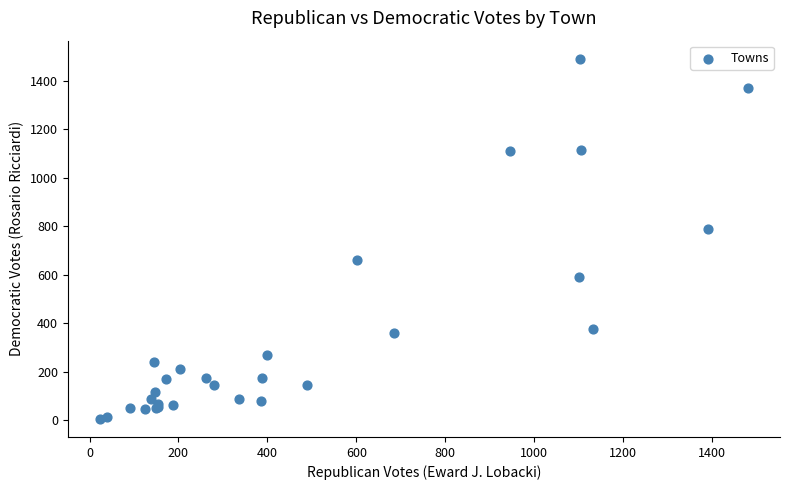

What Y value in the scatter plot is closest to 748?

788